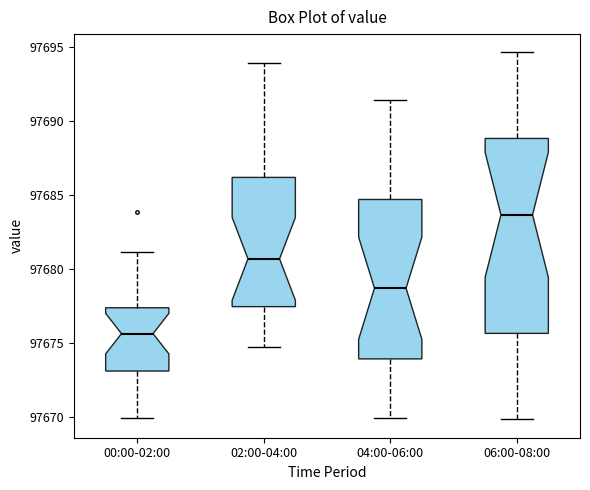

Where is the upper edge of the box for 02:00-04:00 on the y-axis? The values are not printed on the chart, so give them approximately, as read against the axis.

97686.0